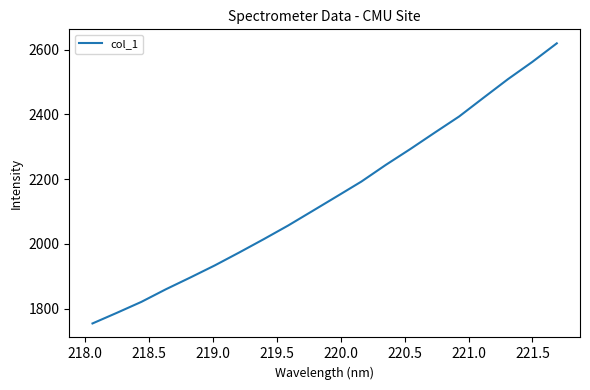

What is the minimum value shown in the chart?

1754.8